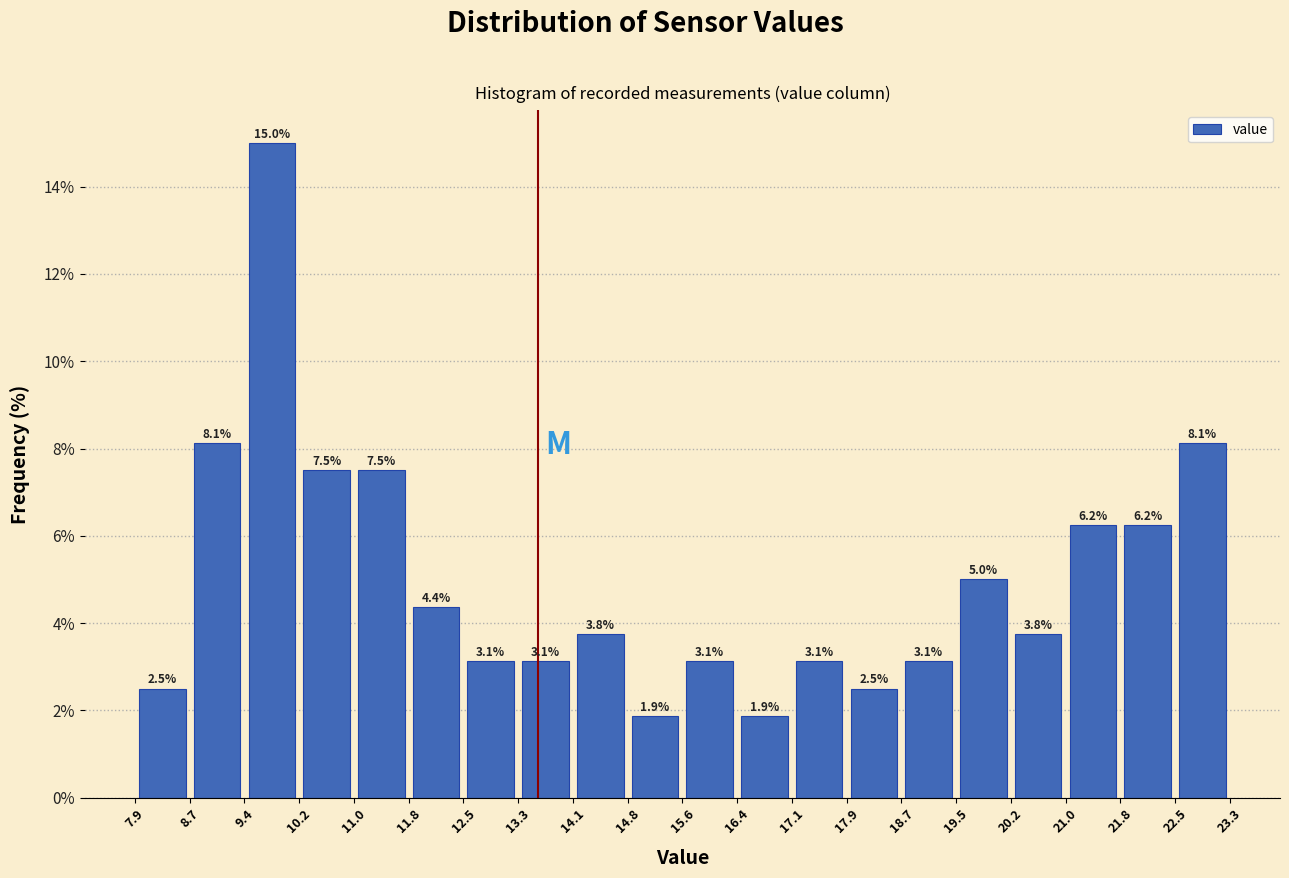

What is the height of the bar covering 8.7 to 9.4 on the x-axis?

8.1